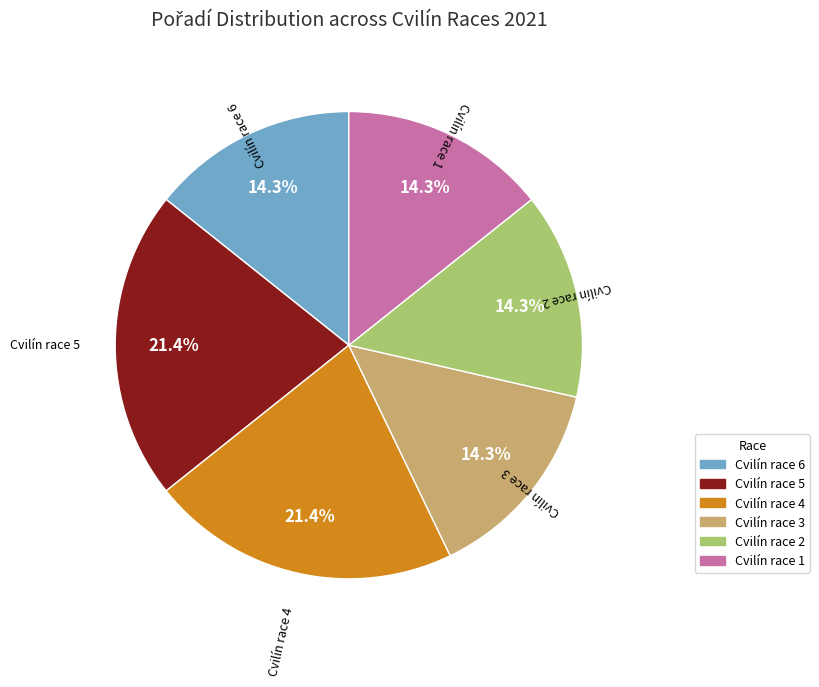

What portion of the pie excludes Cvilín race 6?

85.7%